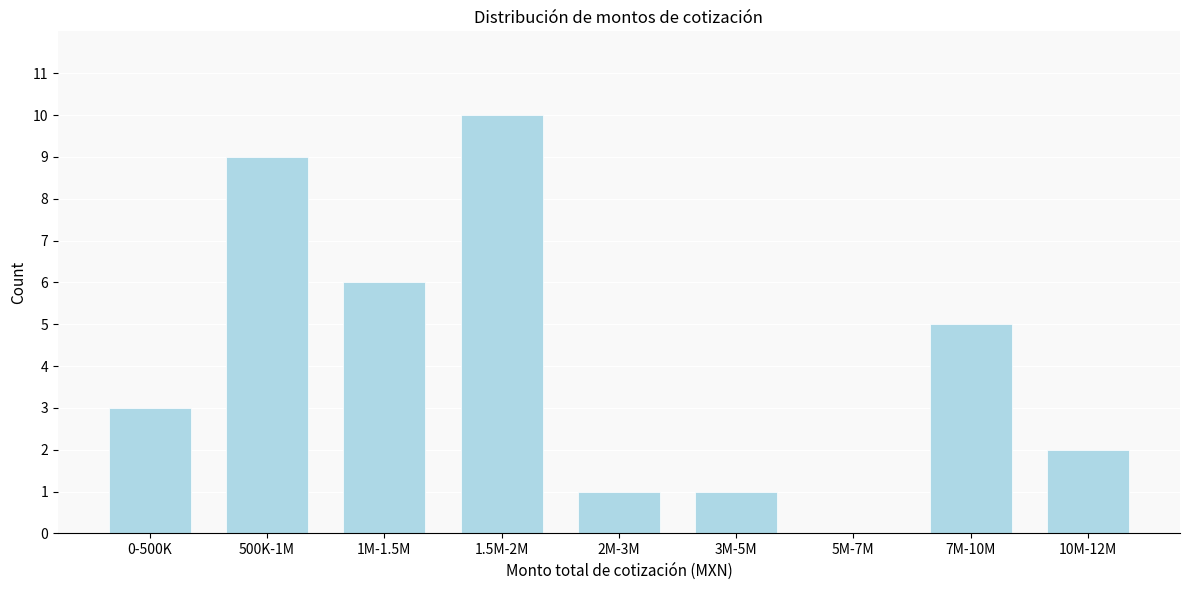

Reading left to right, extract all data points from this chart.

0-500K=3	500K-1M=9	1M-1.5M=6	1.5M-2M=10	2M-3M=1	3M-5M=1	5M-7M=0	7M-10M=5	10M-12M=2